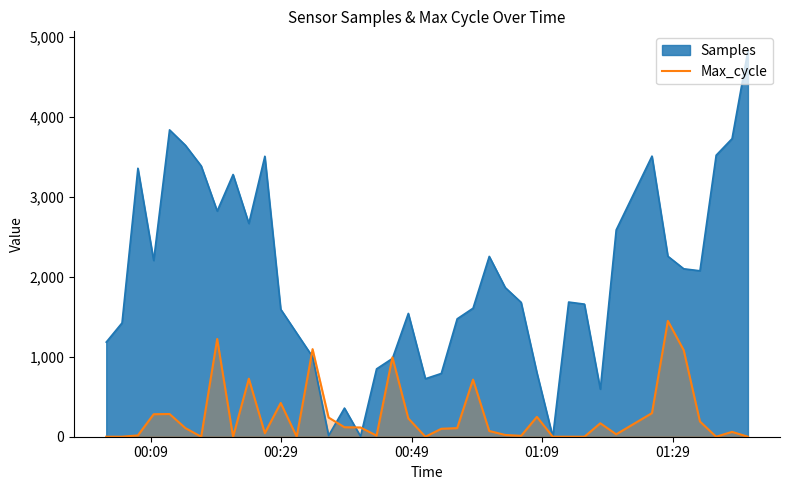

List the series in order of their overall mean, lowest first.

Max_cycle, Samples